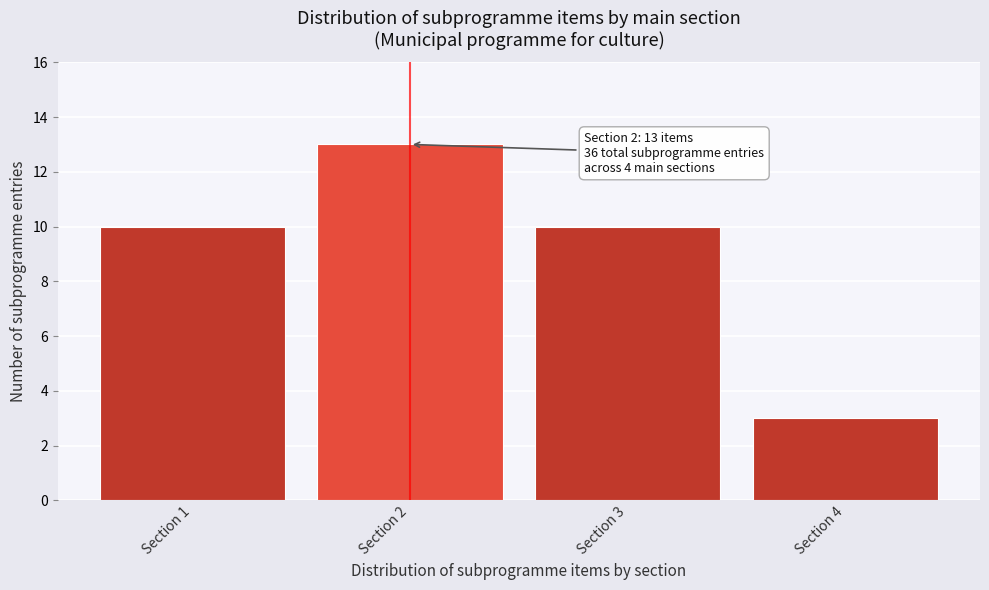

Reading left to right, transcribe all the data shown in this chart.

Section 1=10	Section 2=13	Section 3=10	Section 4=3